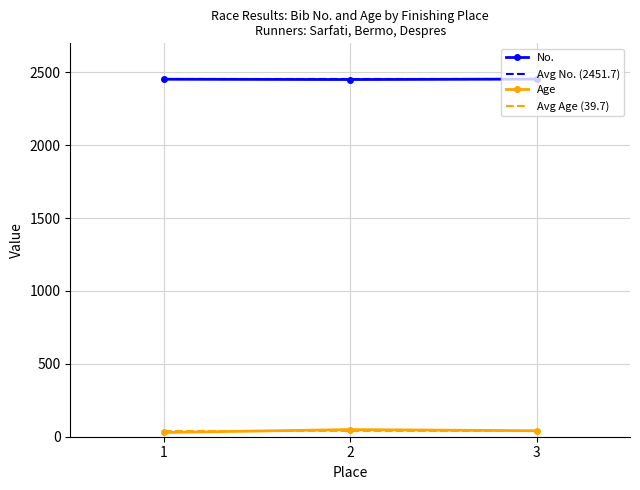

Is it true that No. equals 4250 at 2?

False